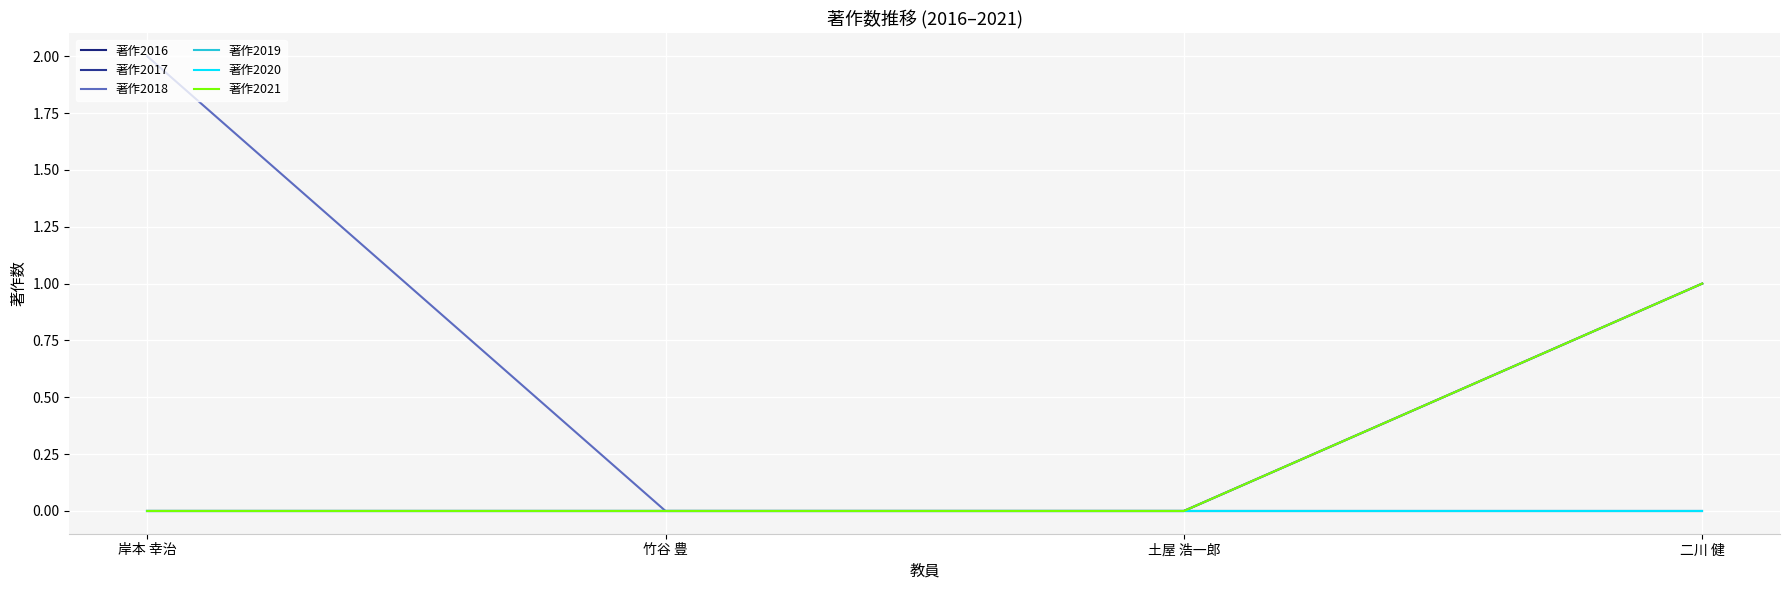

How many 著作2018 values are between 0 and 2?

4